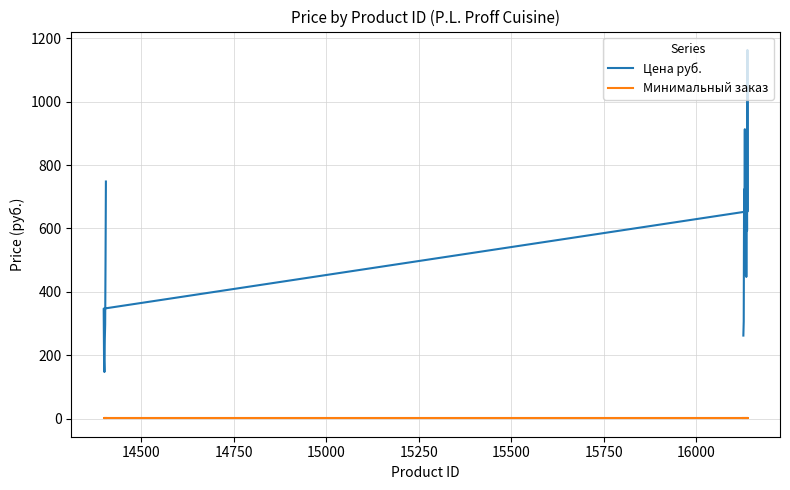

True or false: Минимальный заказ has a value of 1 at 16.

False